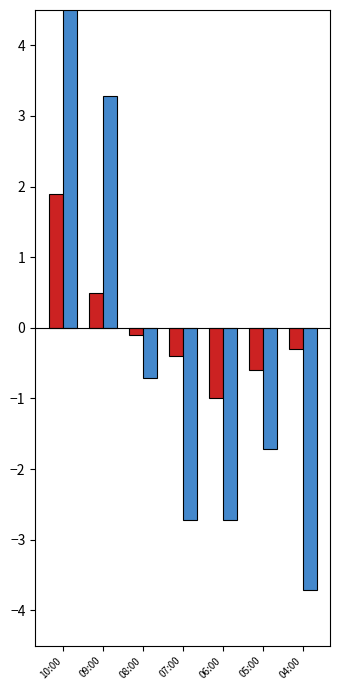

Which series has the largest range (max minus min)?

Humedad (%)